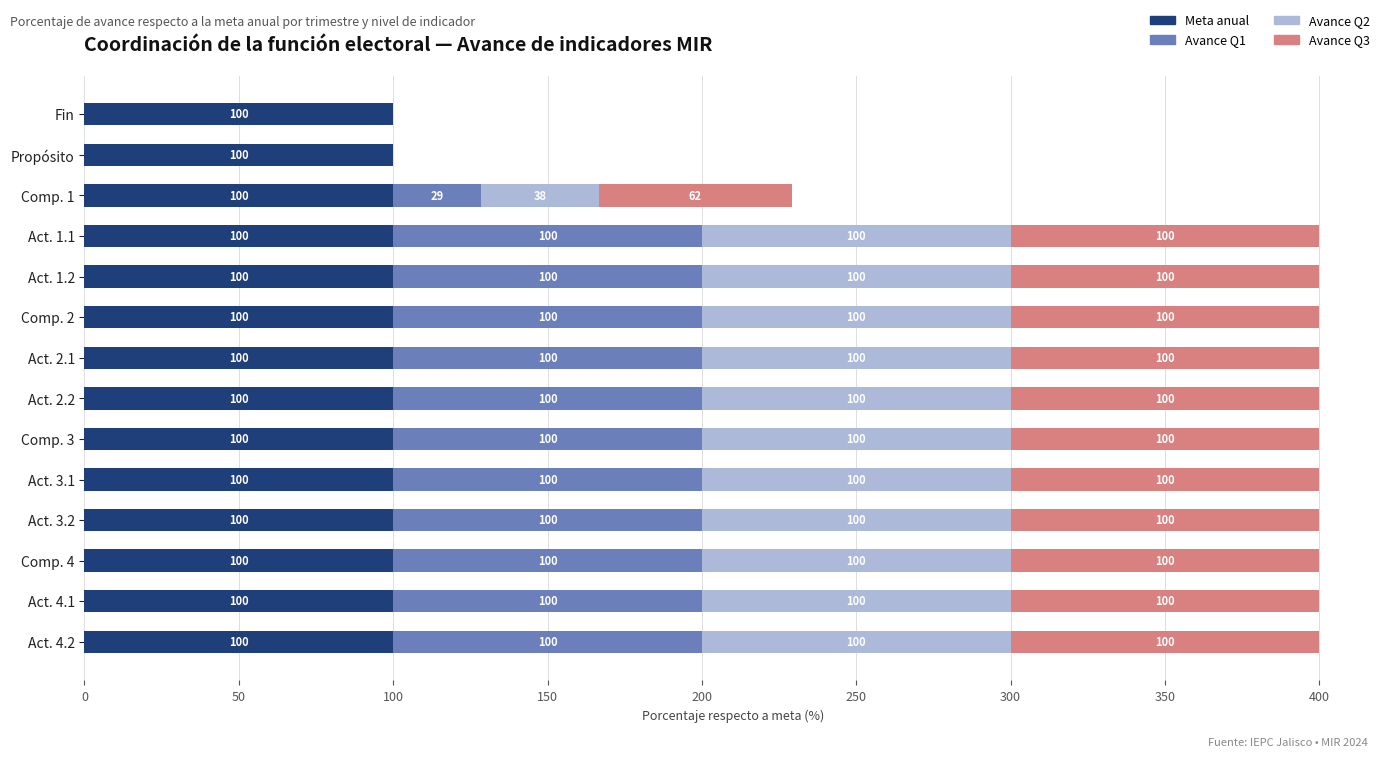

How many categories are shown in the chart?

14